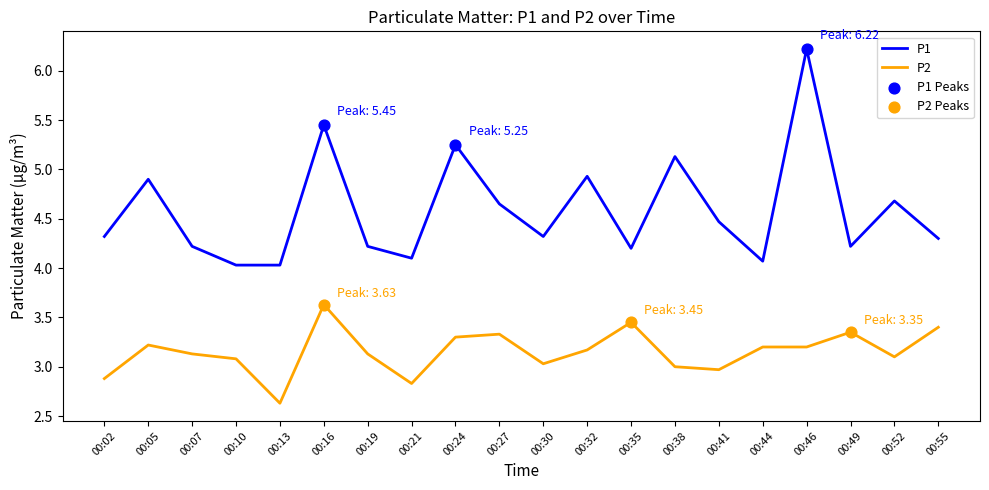

At how many categories does at least one series exceed 2?

20